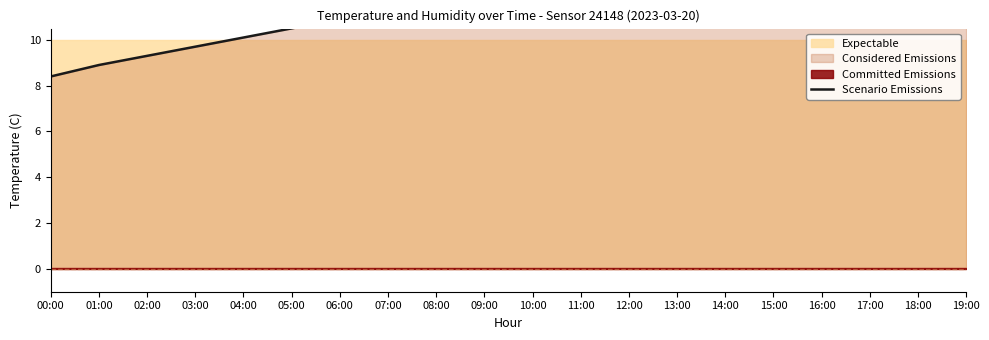

Approximately how many times larger is the value at 15:00 compared to 08:00?

1.1